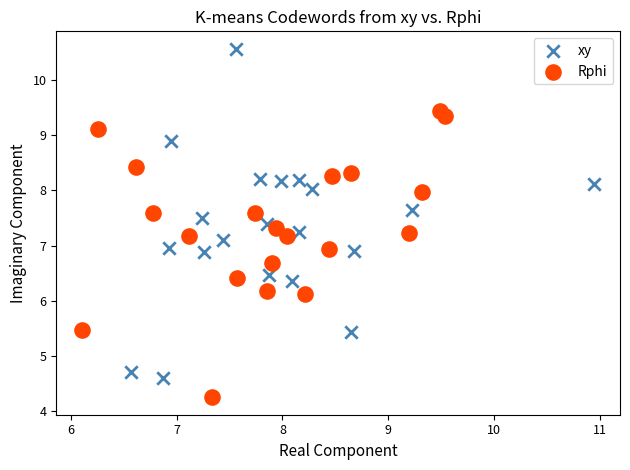

Which series reaches the minimum Y coordinate?

Rphi